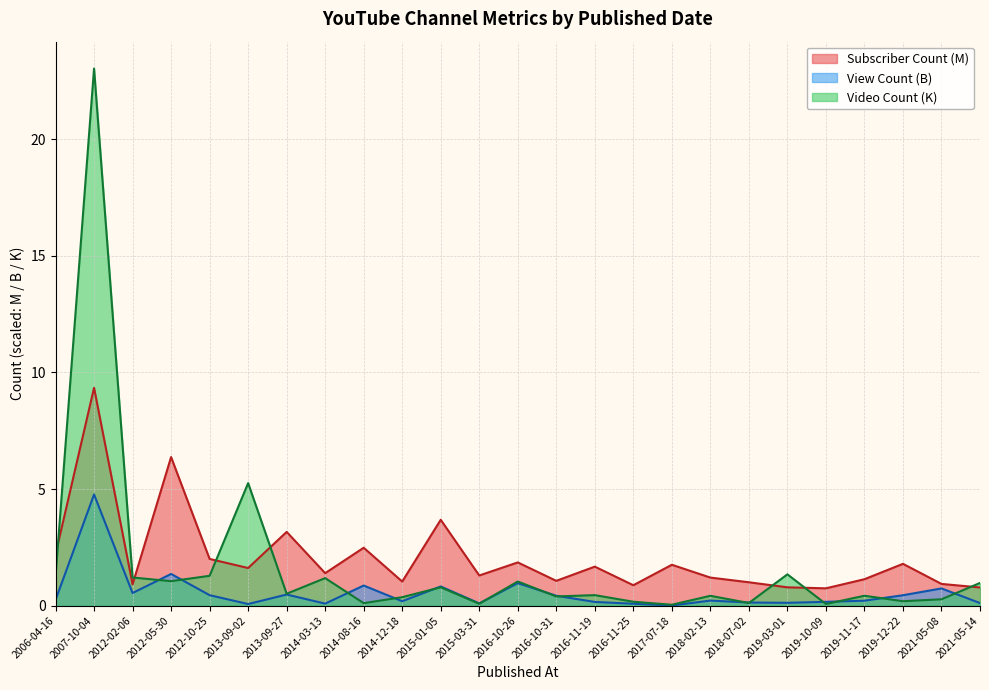

The value of View Count at 2019-11-17 is 0.2. True or false?

True